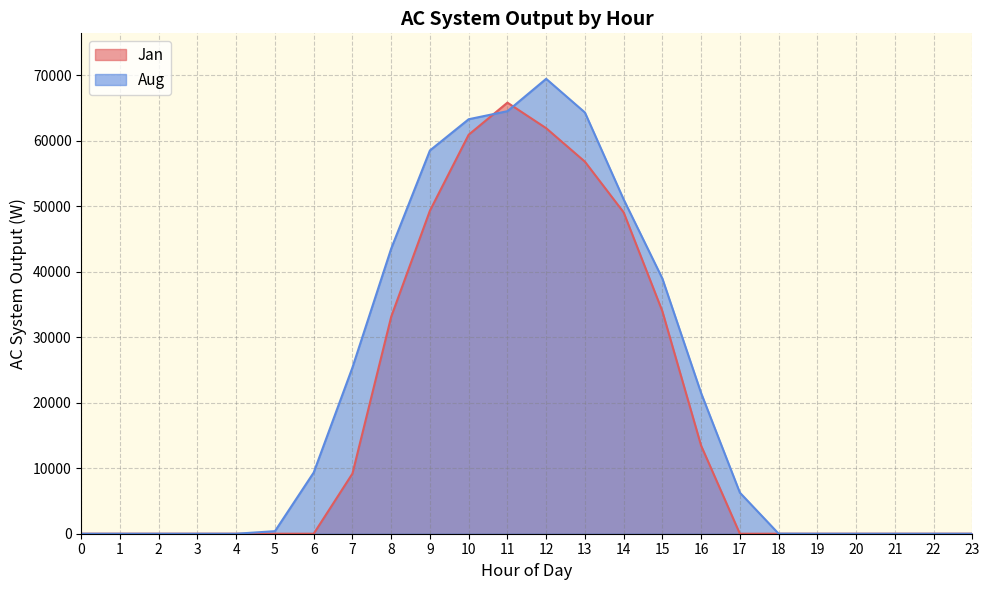

Which category has the highest value in the Aug series?

12